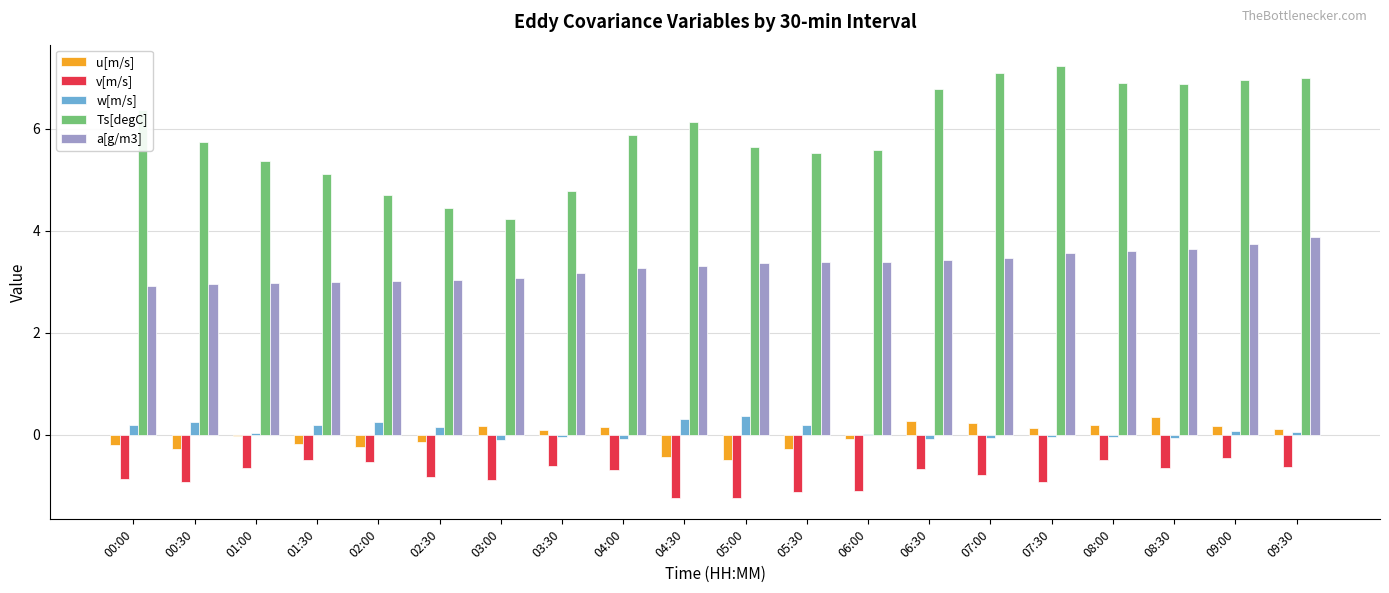

Which series has the widest spread of values?

Ts[degC]